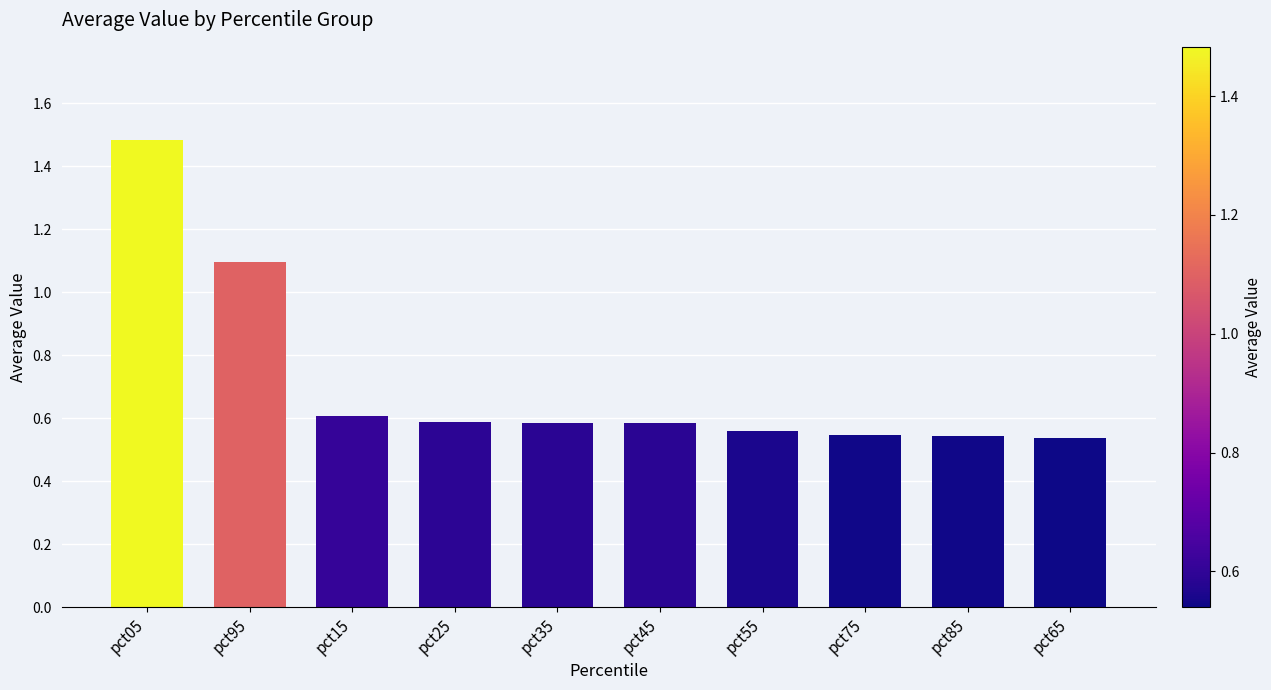

What is the average value?

0.7